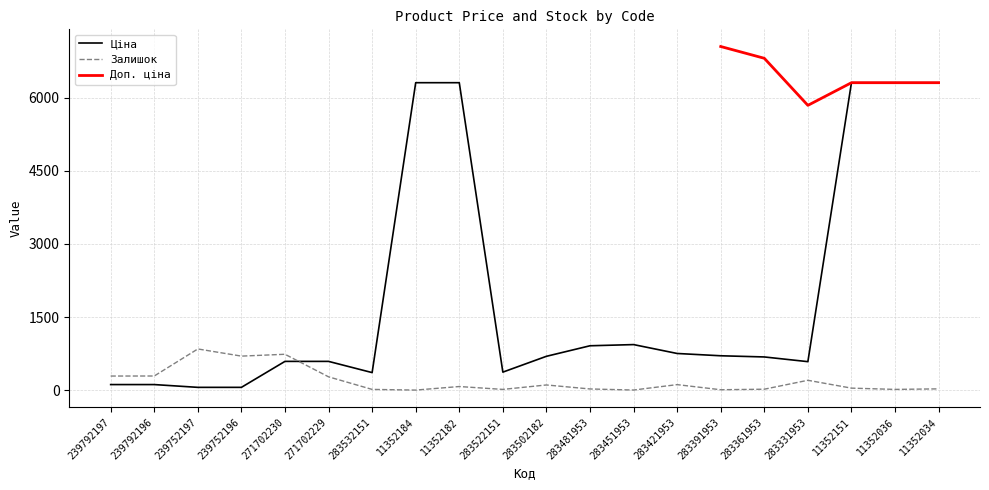

Rank the series at 283532151 from lowest to highest value.

Залишок, Ціна